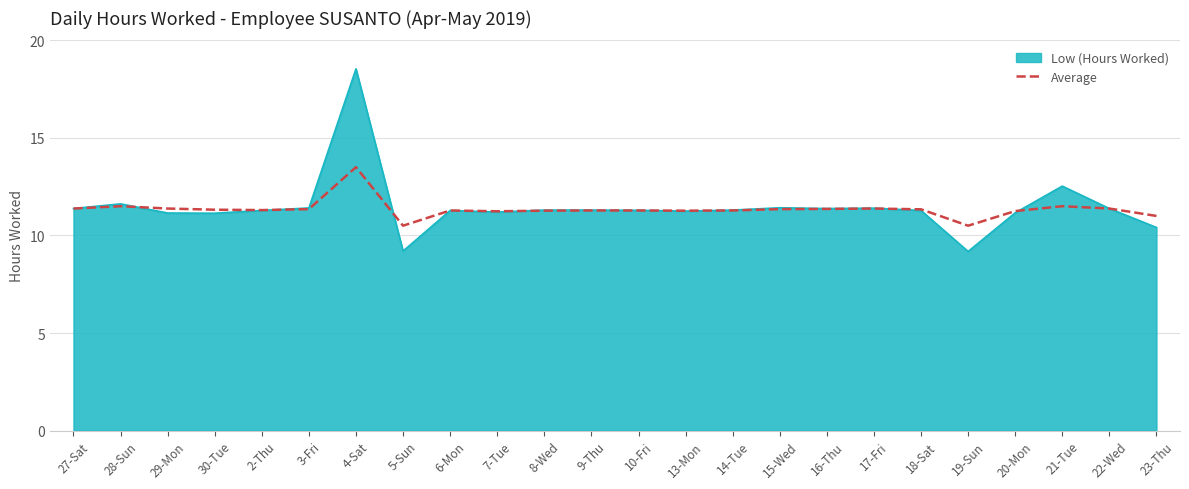

True or false: Low (Hours Worked) has a value of 9.2 at 19-Sun.

True